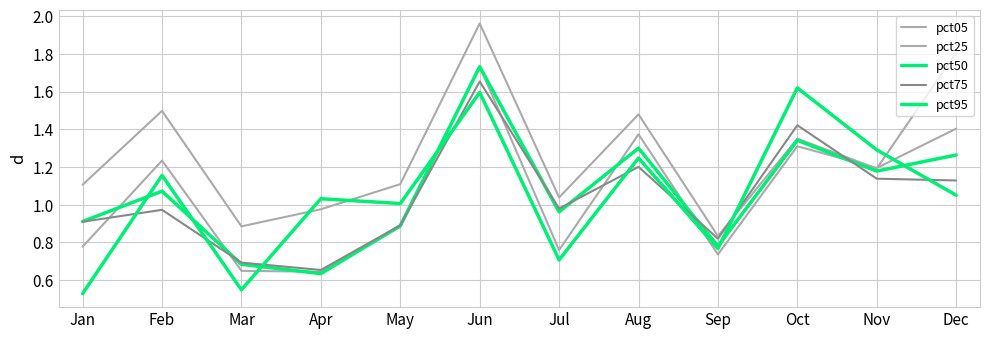

How many lines are shown in the chart?

5